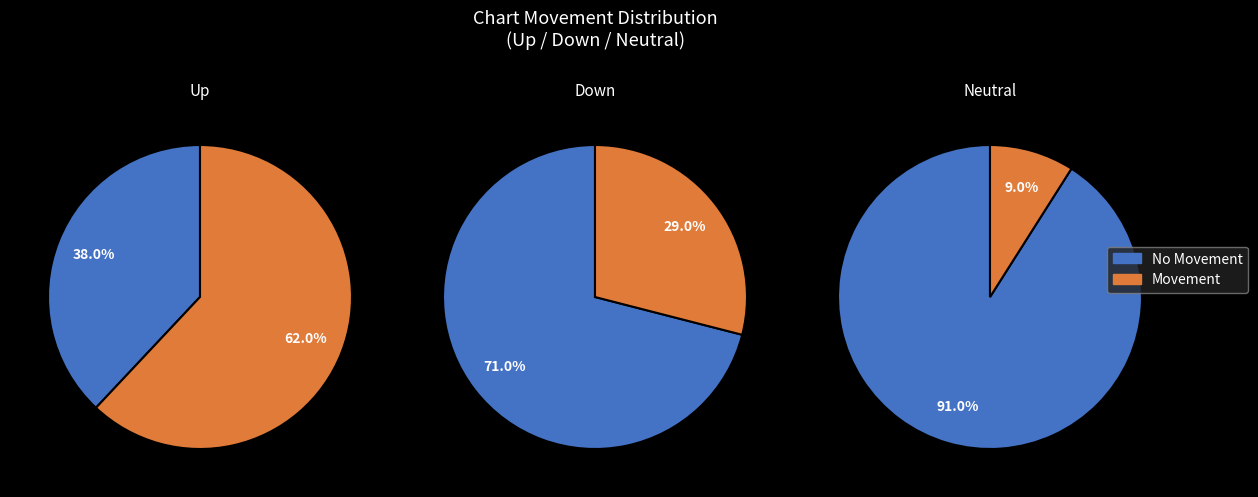

What percentage is NOT represented by down?

71.0%